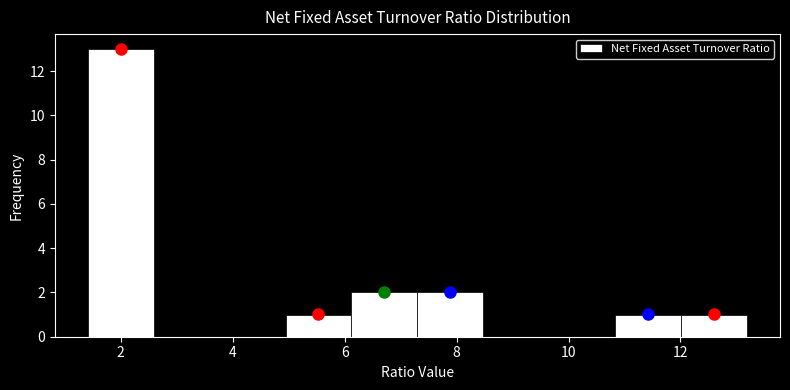

Reading left to right, transcribe this chart: for each bar, give the range it covers on the x-axis and its height. Neither the bar edges nor the heights are printed on the chart, so give them approximately, as read against the axes.

1.4 to 2.6: 13
2.6 to 3.8: 0
3.8 to 5.0: 0
5.0 to 6.2: 1
6.2 to 7.4: 2
7.4 to 8.4: 2
8.4 to 9.6: 0
9.6 to 10.8: 0
10.8 to 12.0: 1
12.0 to 13.2: 1